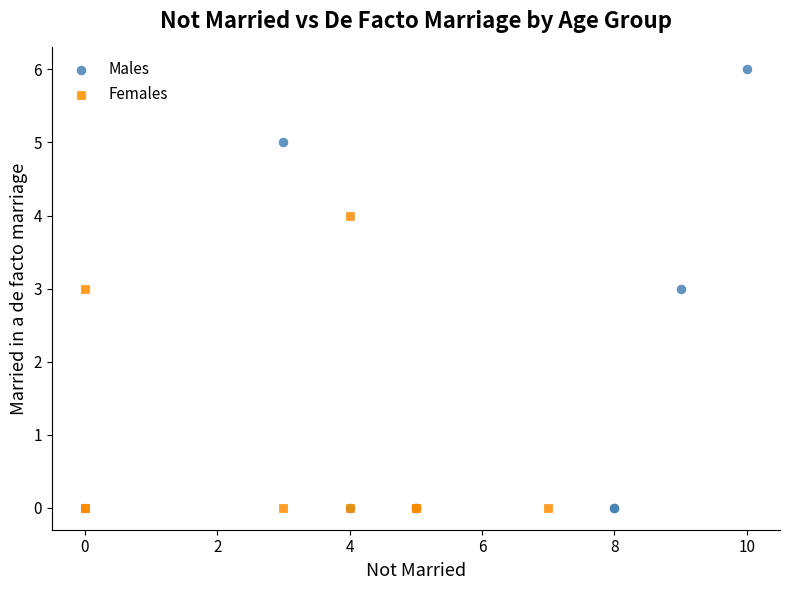

Which series has the largest Y range (max minus min)?

Males